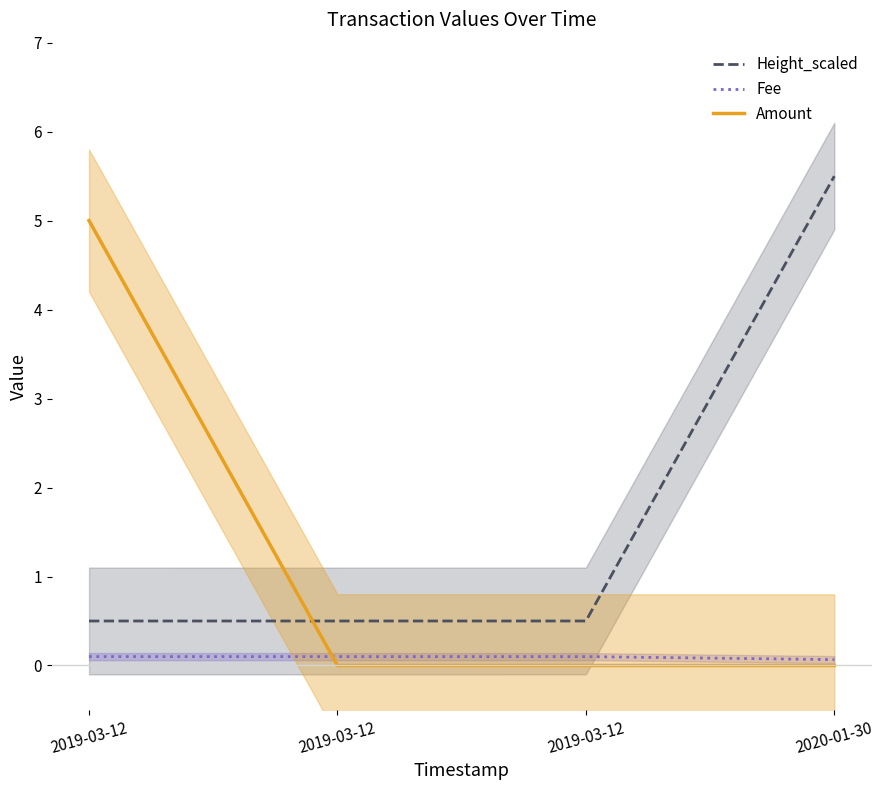

How many categories are shown in the chart?

4